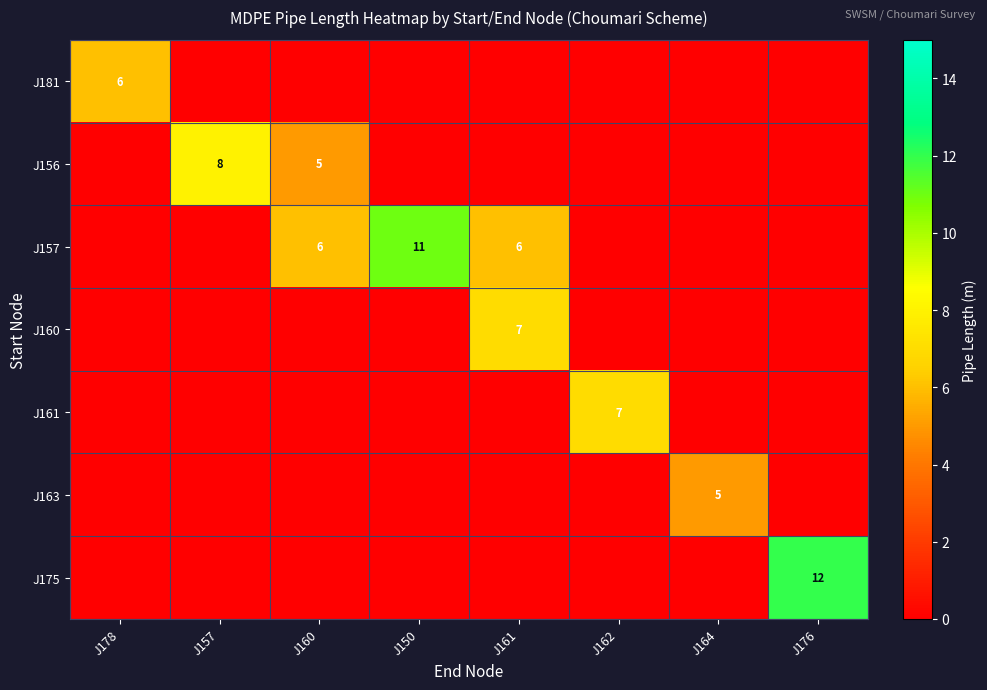

Which series has the largest range (max minus min)?

J175